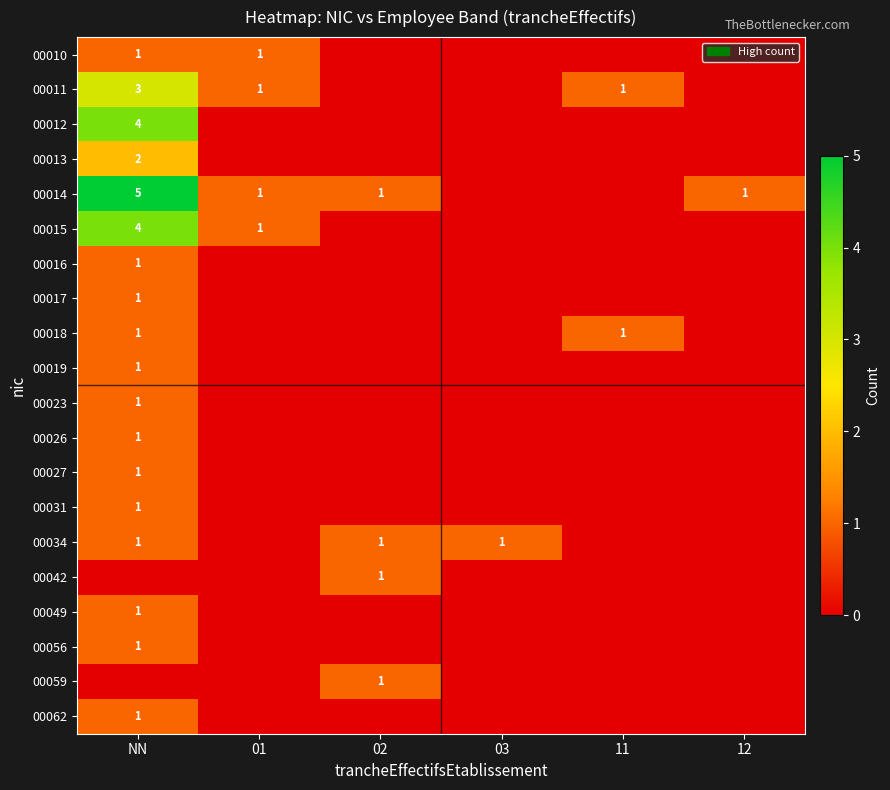

The 00042 series shows 0 at 02. True or false?

False